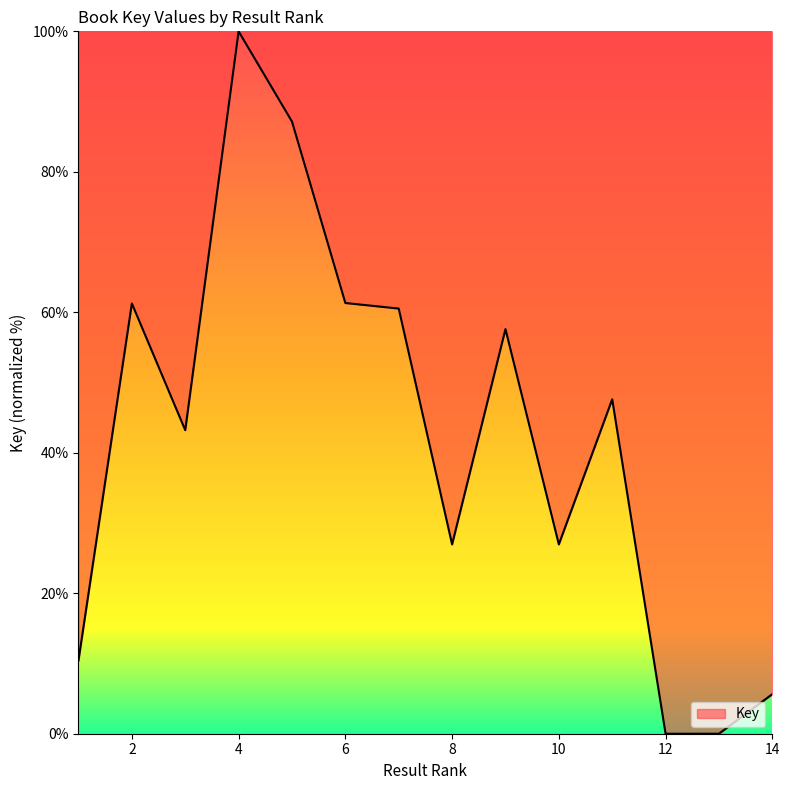

What is the greatest value displayed?

100.0